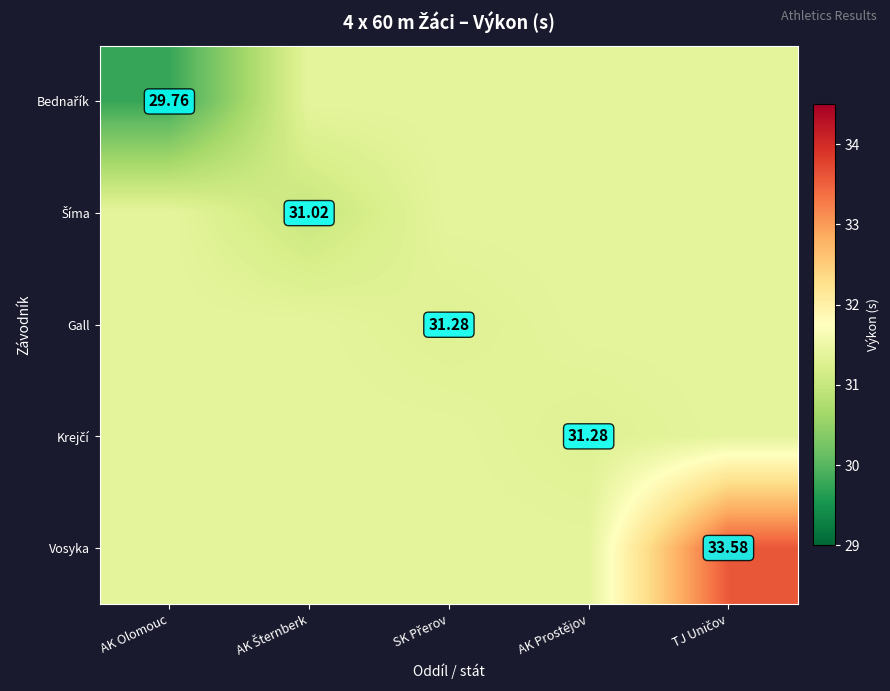

What is the minimum value shown in the chart?

29.8